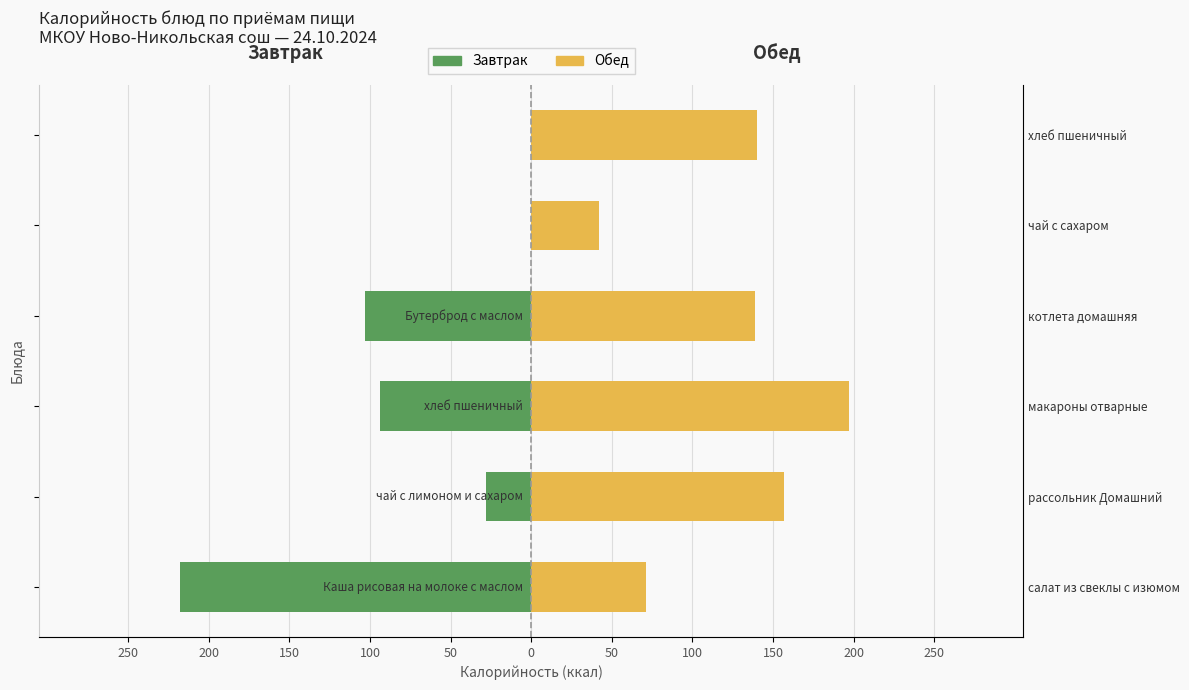

What is the approximate value of Завтрак at макароны отварные, to the nearest 5?

-95